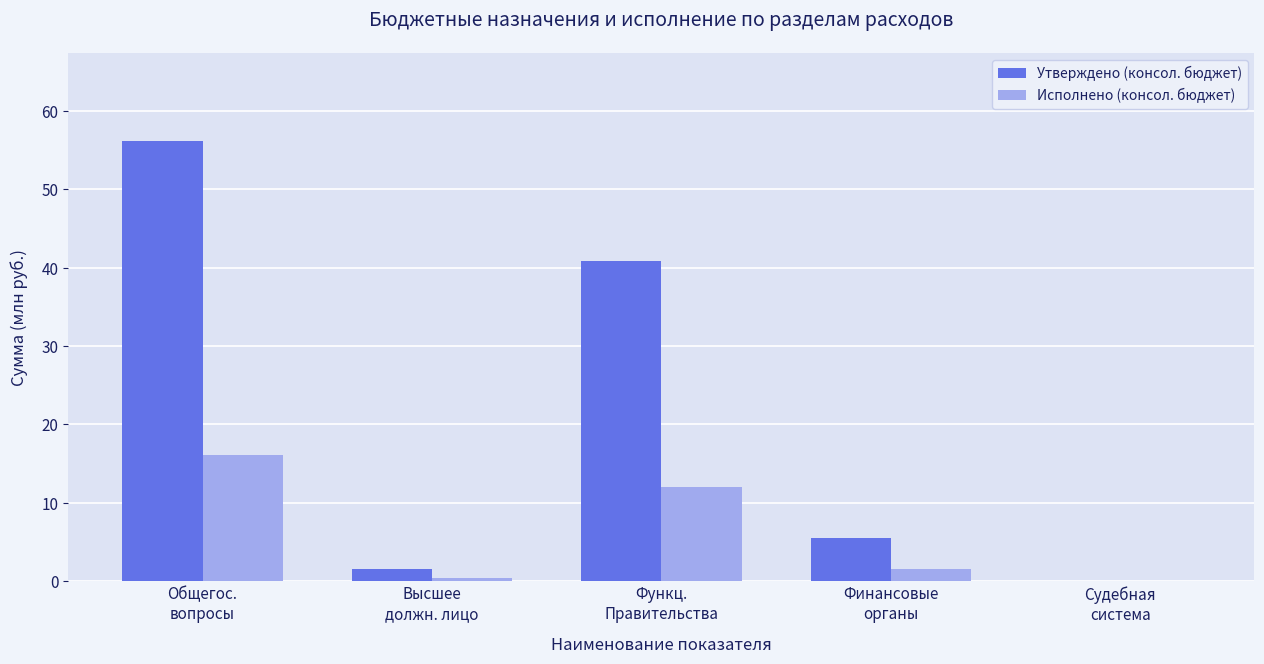

What is the maximum value for Исполнено (консол. бюджет)?

16.0